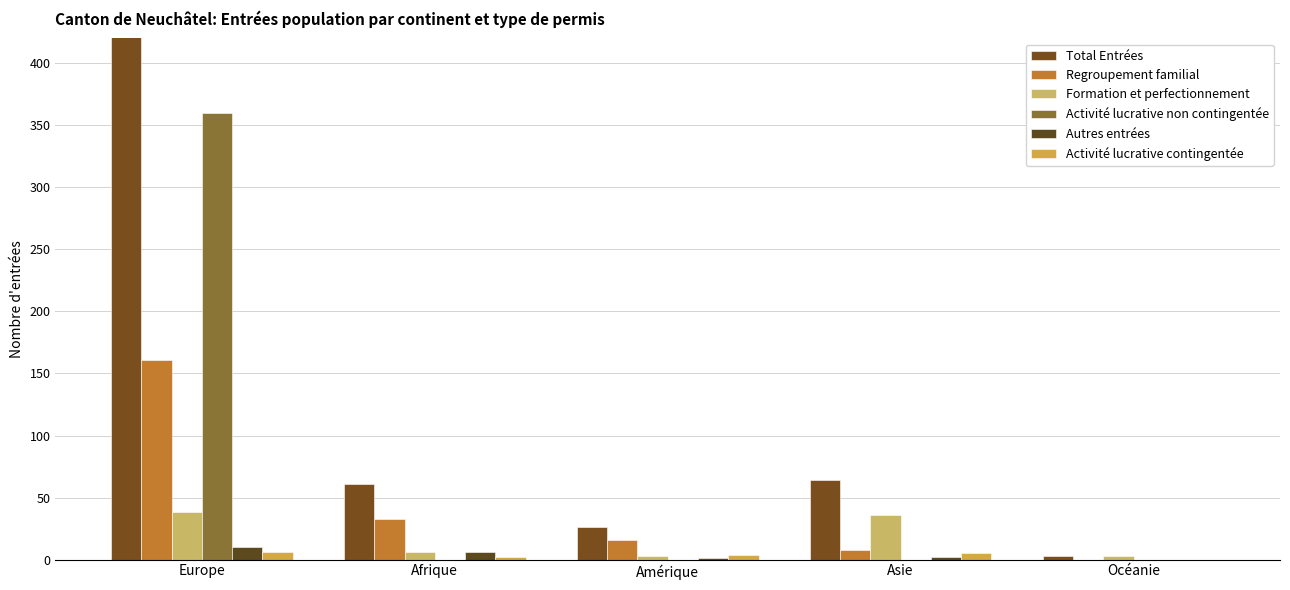

What are all the series names shown in the legend?

Total Entrées, Regroupement familial, Formation et perfectionnement, Activité lucrative non contingentée, Autres entrées, Activité lucrative contingentée